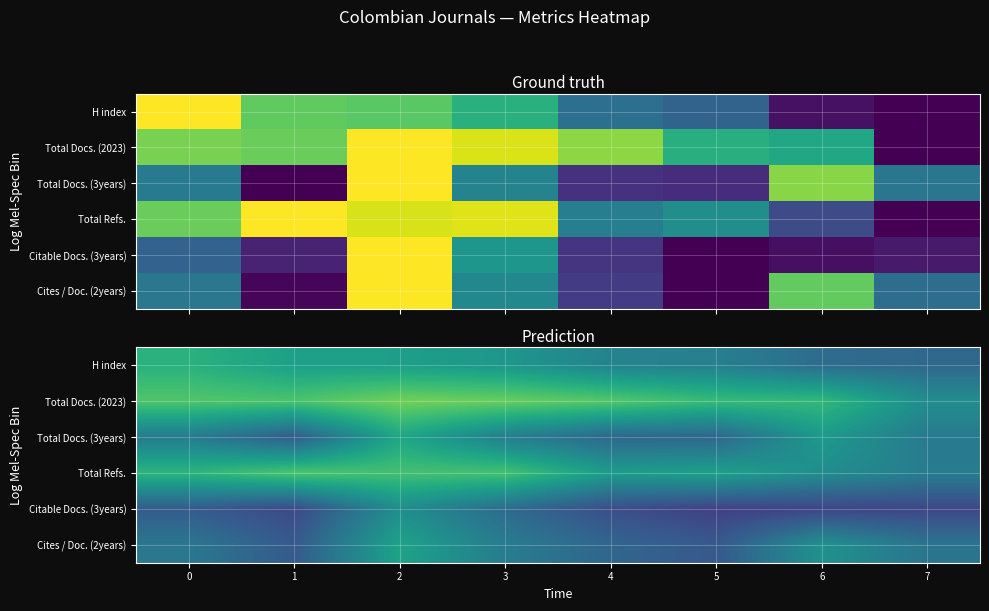

Between 0 and 2, which series saw the biggest shift?

Citable Docs. (3years)